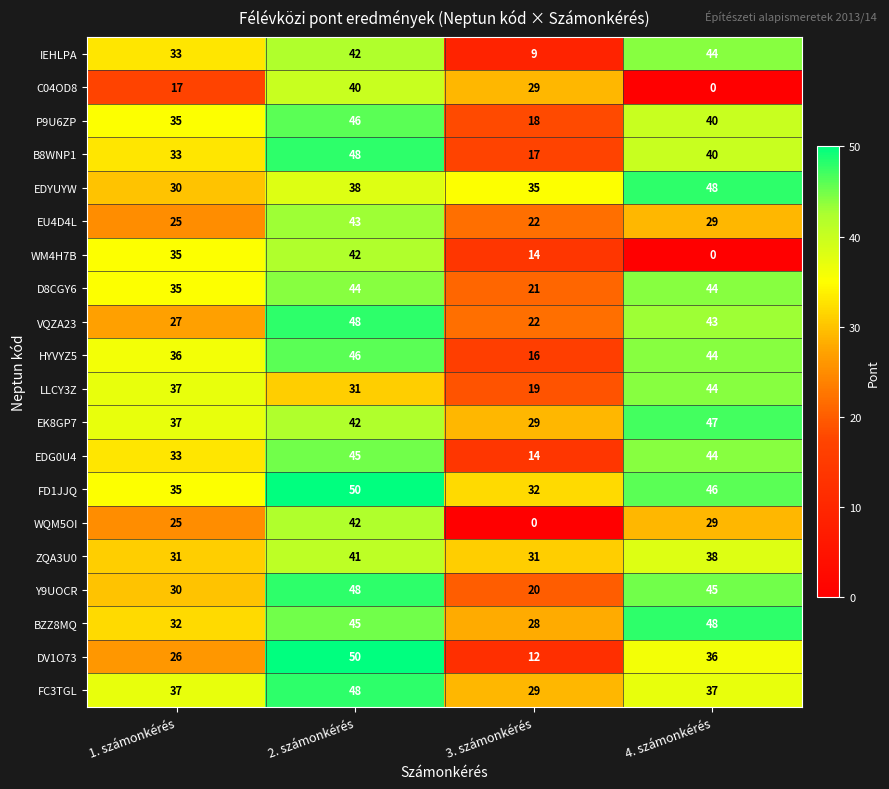

What is the lowest value of the D8CGY6 series?

21